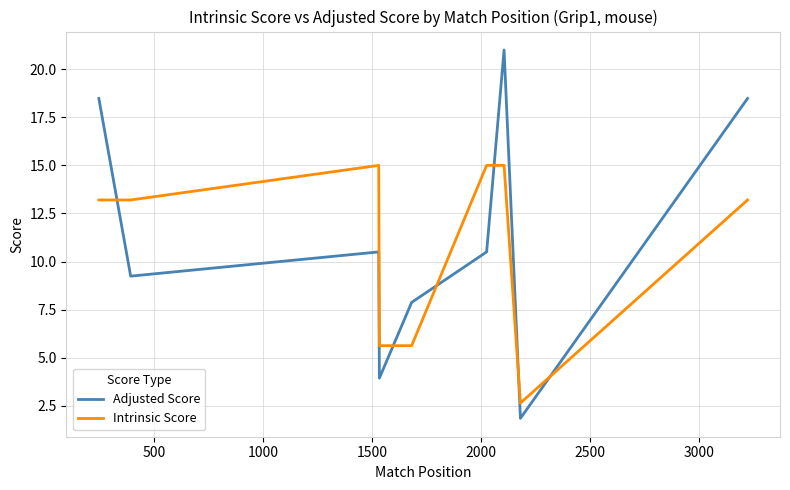

What is the minimum value shown in the chart?

1.8